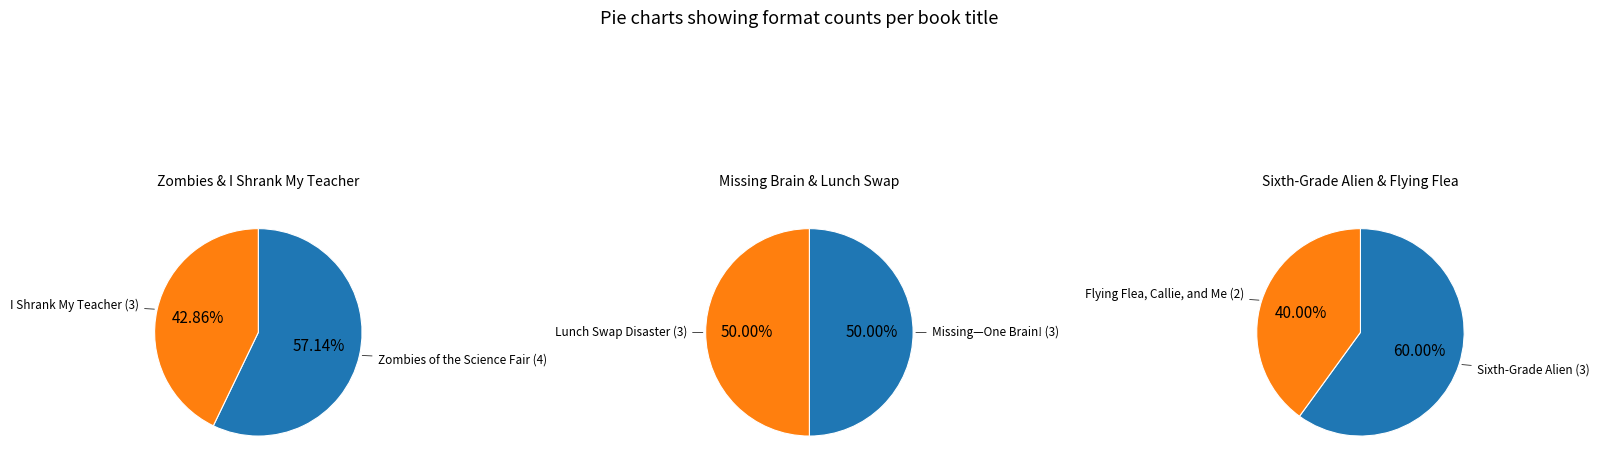

How many slices are in this pie chart?

6